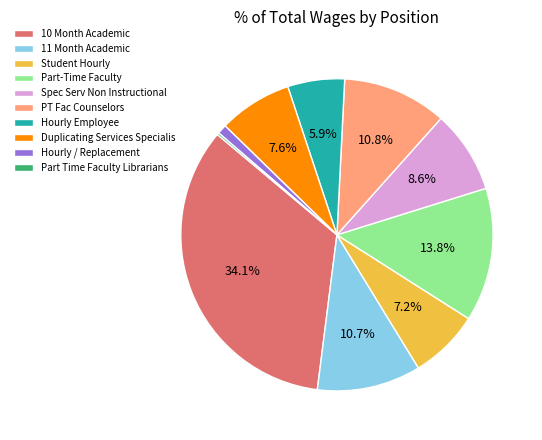

Approximately how many times larger is the value at Spec Serv Non Instructional compared to Duplicating Services Specialis?

1.1